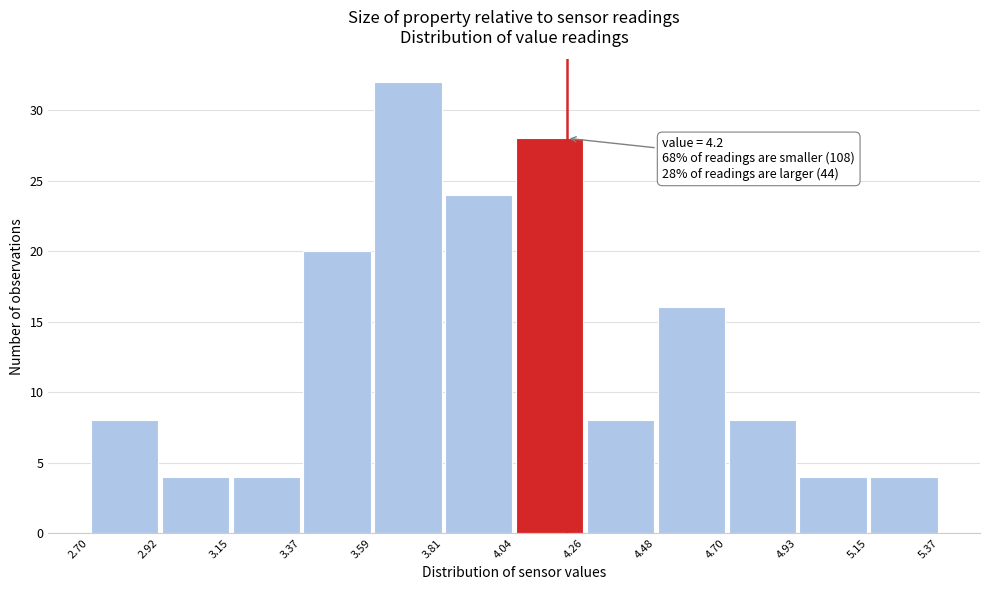

Which range on the x-axis has the tallest bar?

3.59 to 3.81